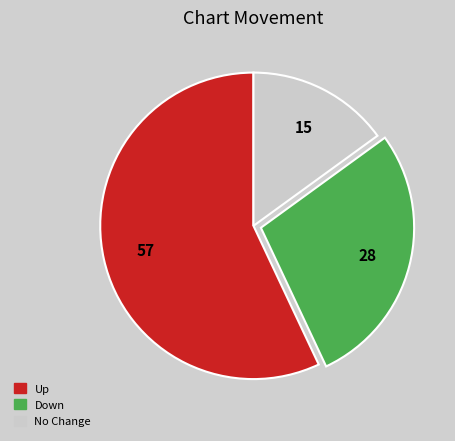

Approximately how many times larger is the value at Down compared to Up?

0.5